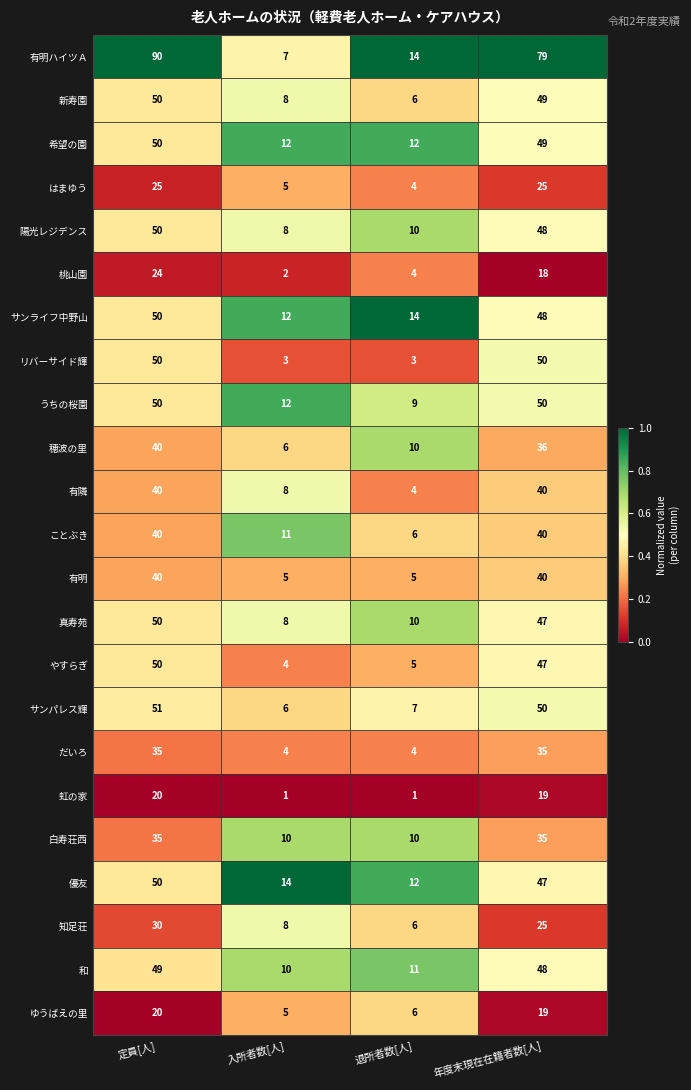

What is the maximum value shown in the chart?

90